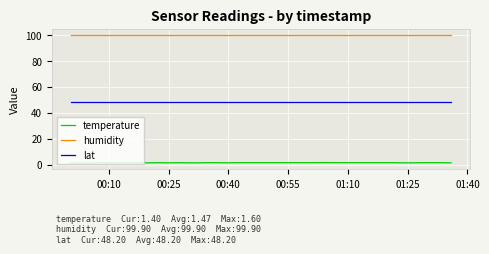

Rank the series by their average value, from lowest to highest.

temperature, lat, humidity